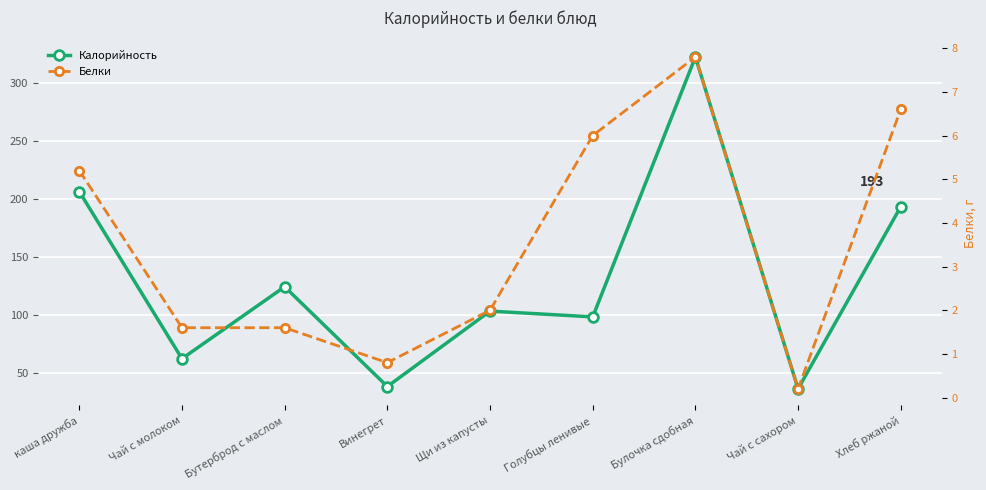

Where does the Калорийность series first go above 103?

каша дружба